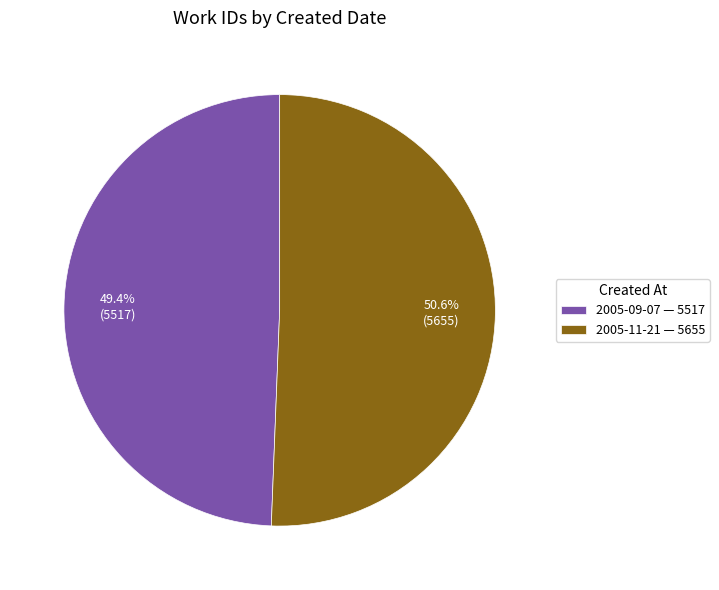

To the nearest percent, what is the combined percentage of 2005-09-07 and 2005-11-21?

100%